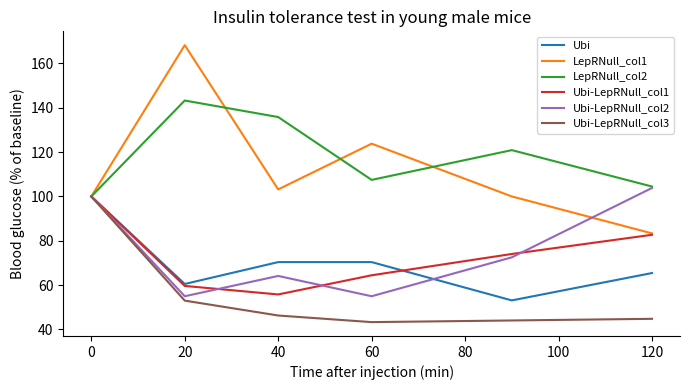

How many lines are shown in the chart?

6